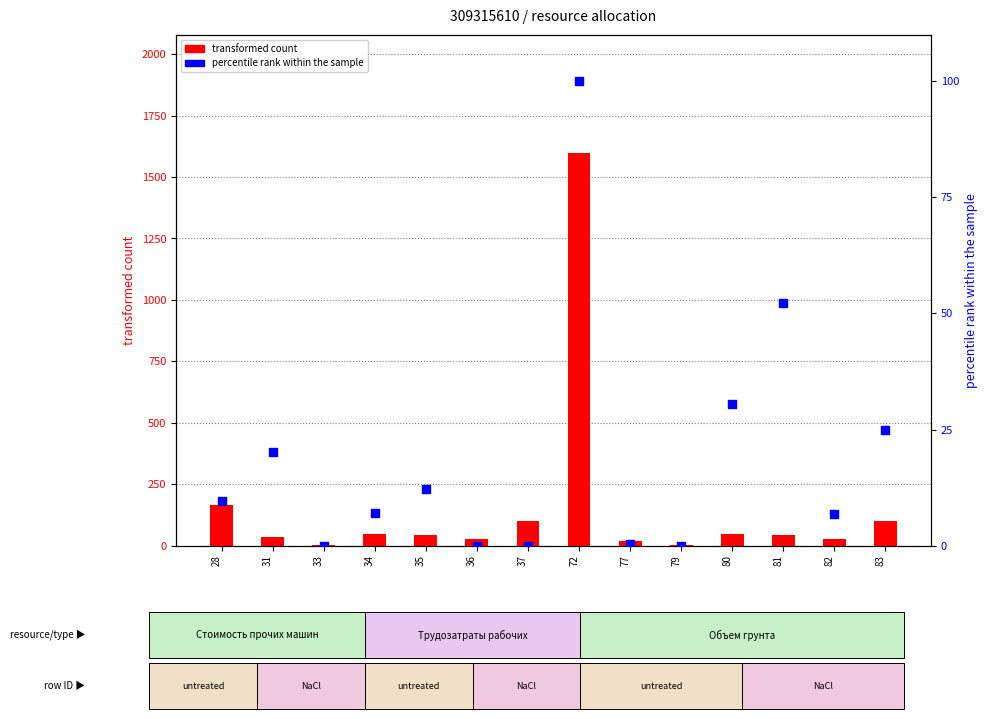

At which category is the sum across all series the highest?

72